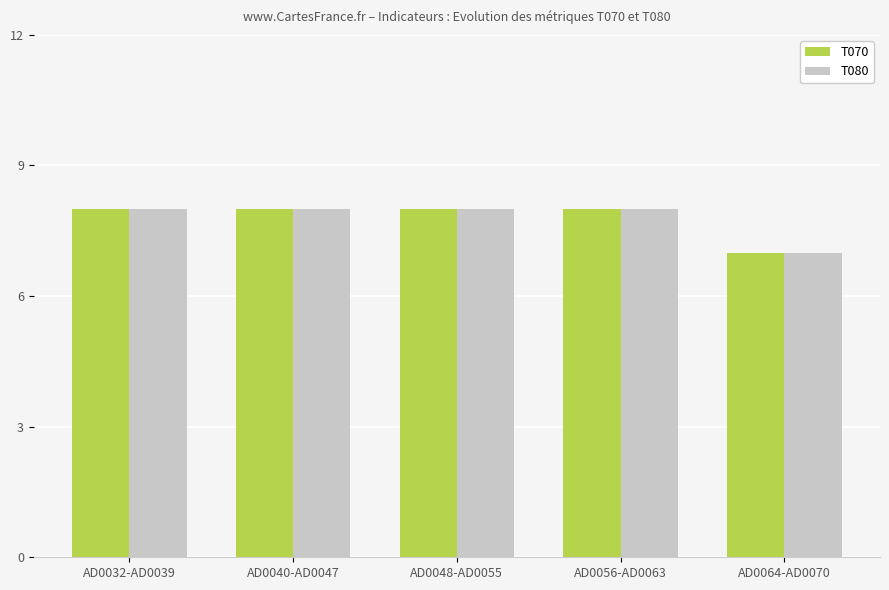

What is the total value across all series at AD0032-AD0039?

16